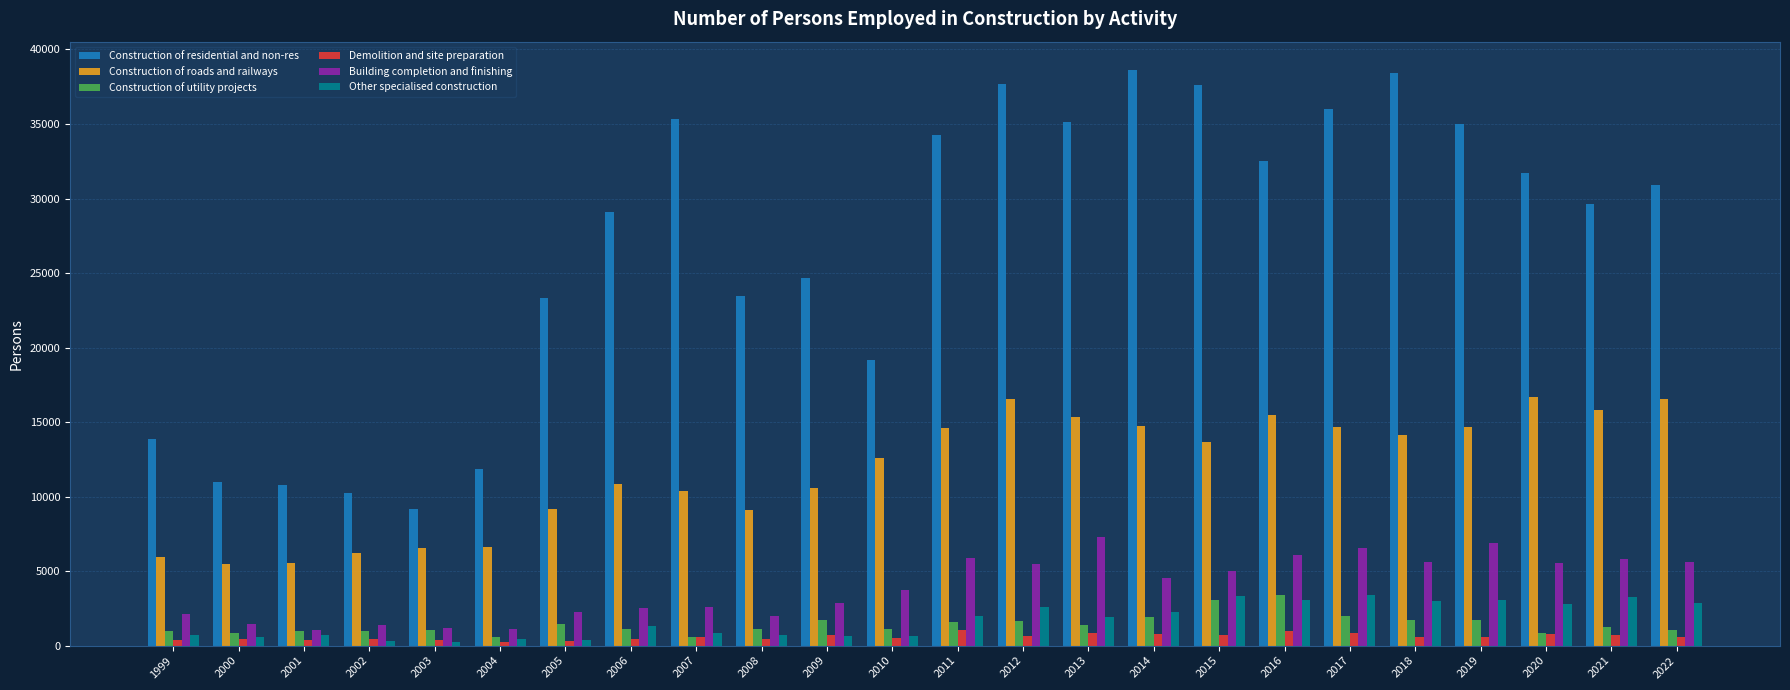

Which series has the largest range (max minus min)?

Construction of residential and non-res